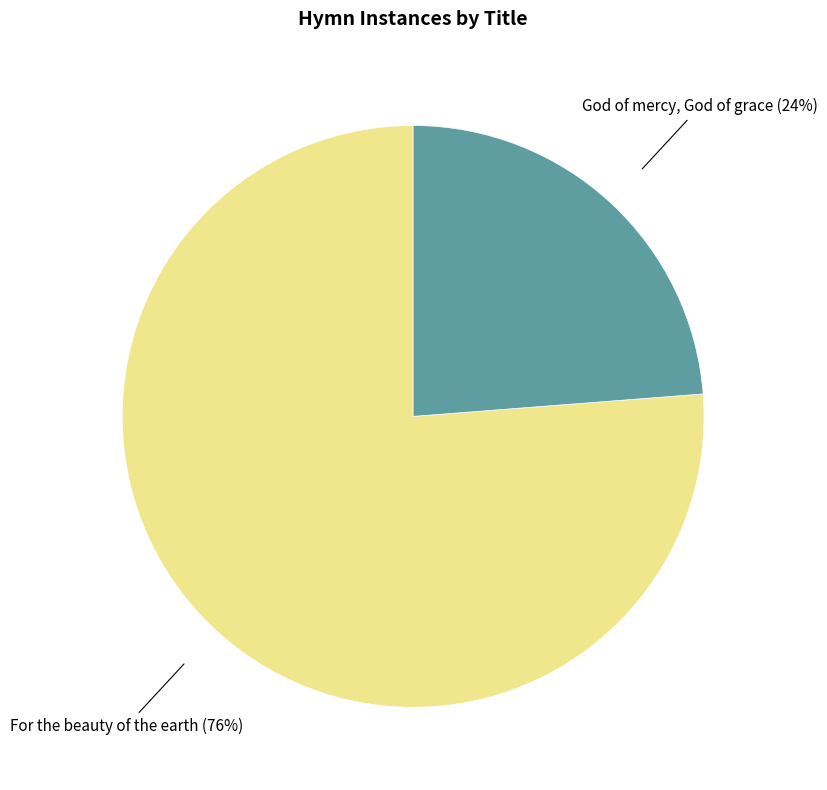

To the nearest percent, what is the difference between the For the beauty of the earth and God of mercy, God of grace slice percentages?

52%